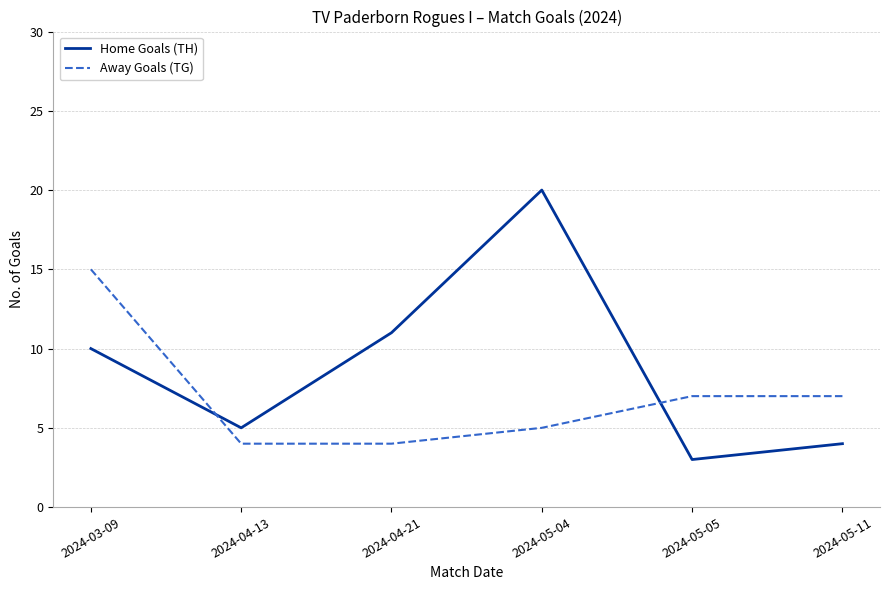

What position from the right is 2024-05-04?

3